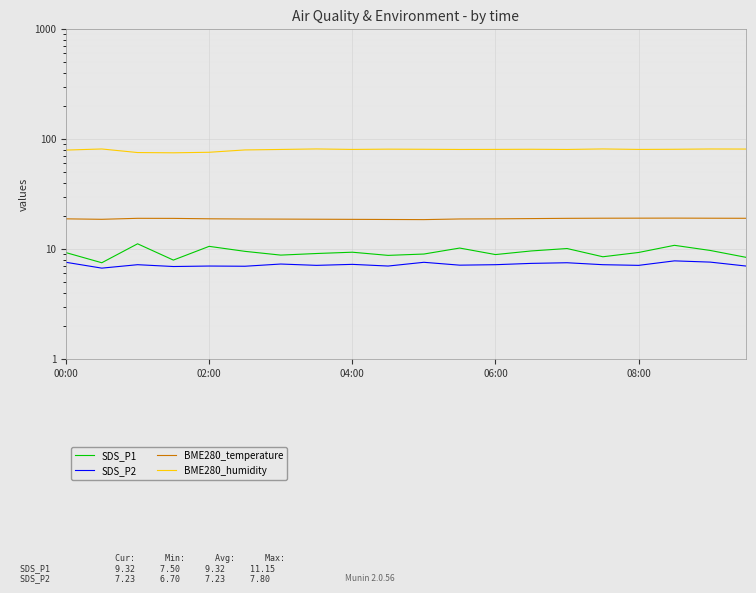

True or false: BME280_temperature and SDS_P1 cross at least once.

False